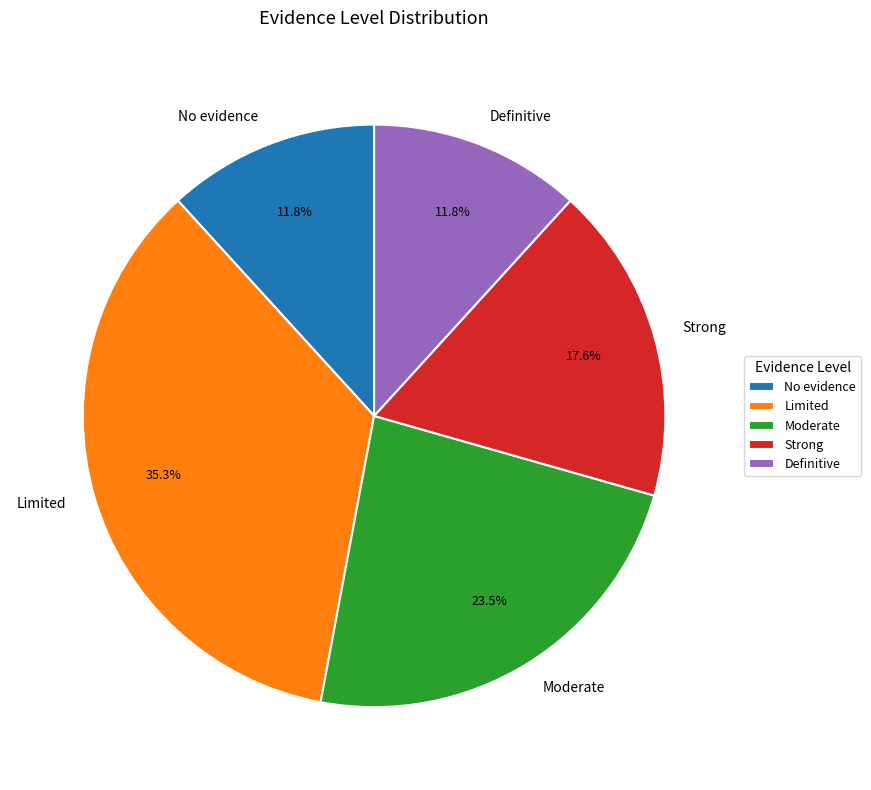

Does Moderate represent more than half of the total?

No